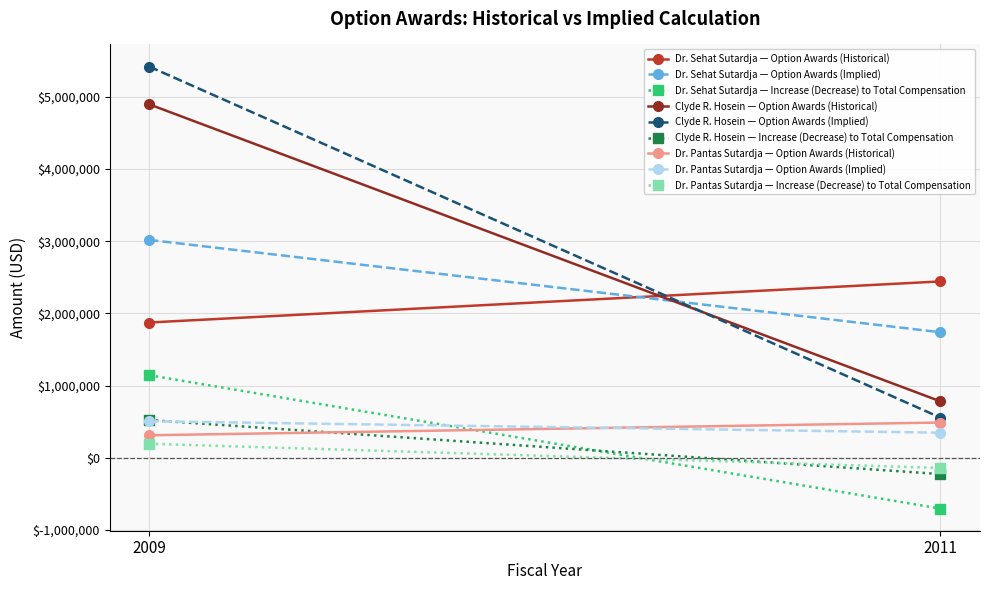

Rank the categories by Increase (Decrease) to Total Compensation value from lowest to highest.

2011, 2009